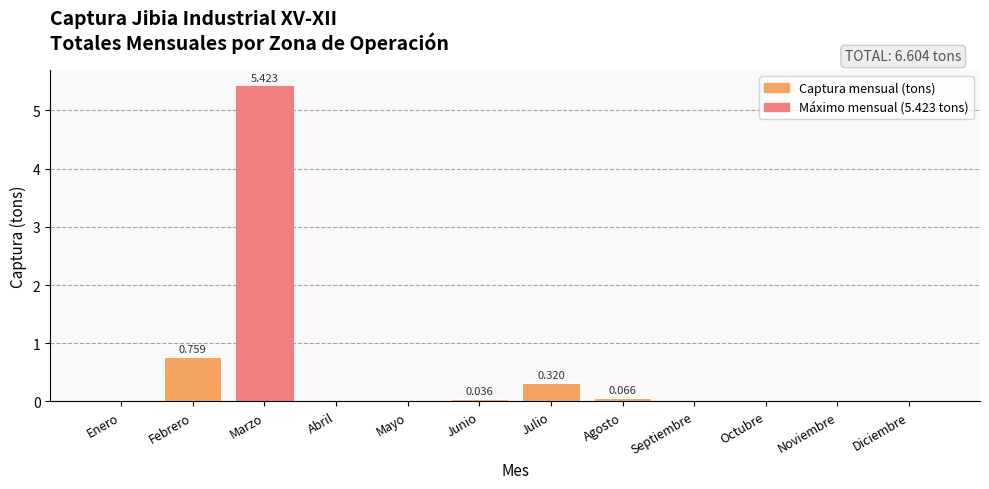

Is it true that the value at Enero is 0.0?

True